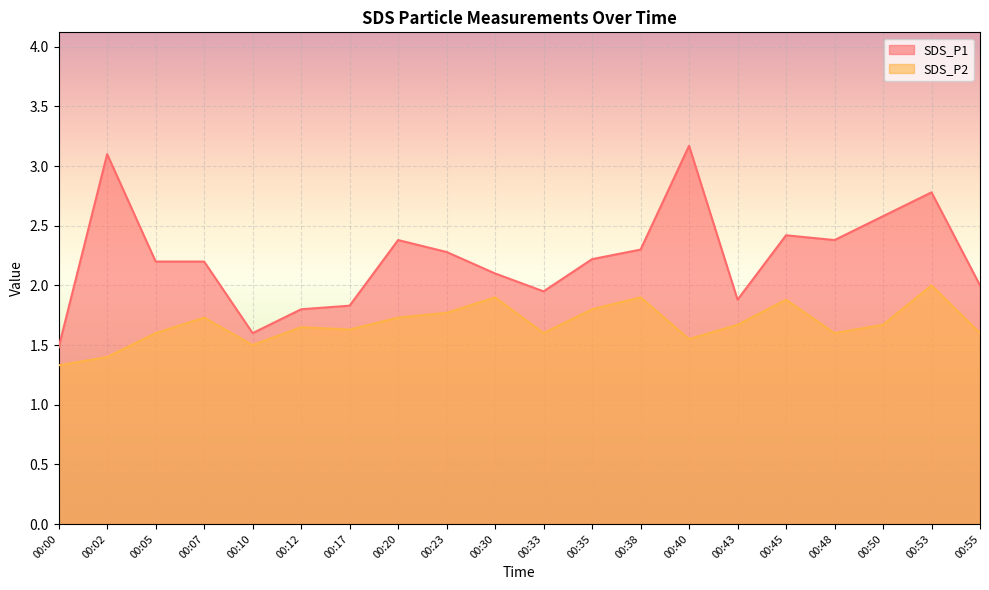

At which label does SDS_P1 reach its peak?

00:40